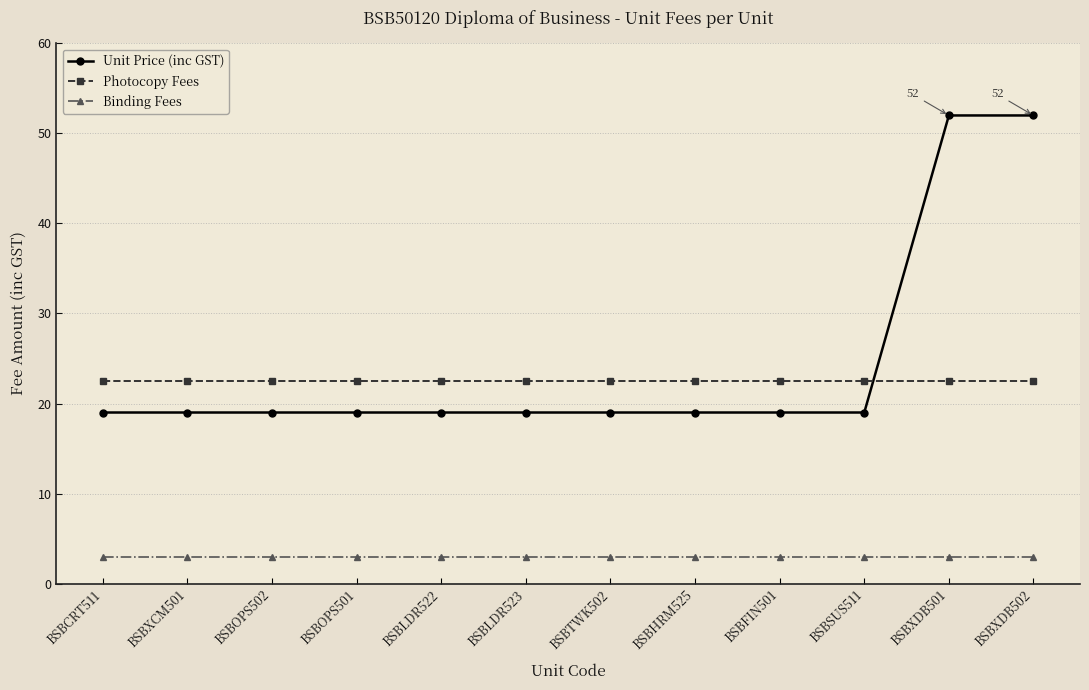

Which series has the widest spread of values?

Unit Price (inc GST)